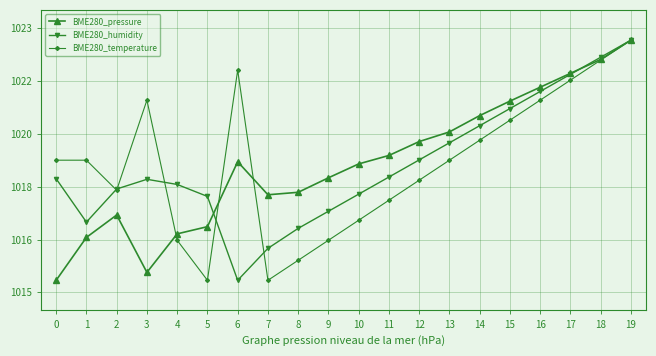

Is this an area chart (filled region under the line)?

No